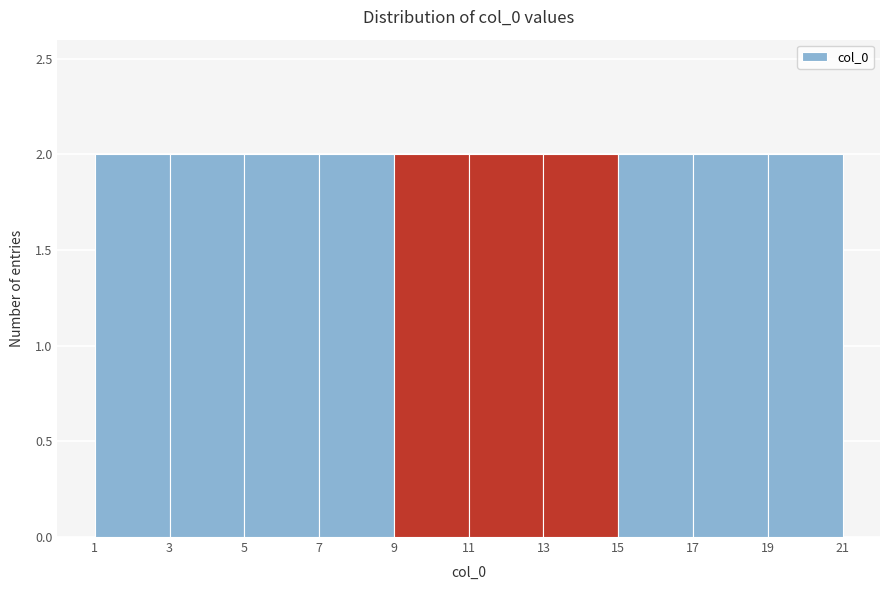

Reading left to right, transcribe this chart: for each bar, give the range it covers on the x-axis and its height. The values are not printed on the chart, so give them approximately, as read against the axis.

1 to 3: 2
3 to 5: 2
5 to 7: 2
7 to 9: 2
9 to 11: 2
11 to 13: 2
13 to 15: 2
15 to 17: 2
17 to 19: 2
19 to 21: 2